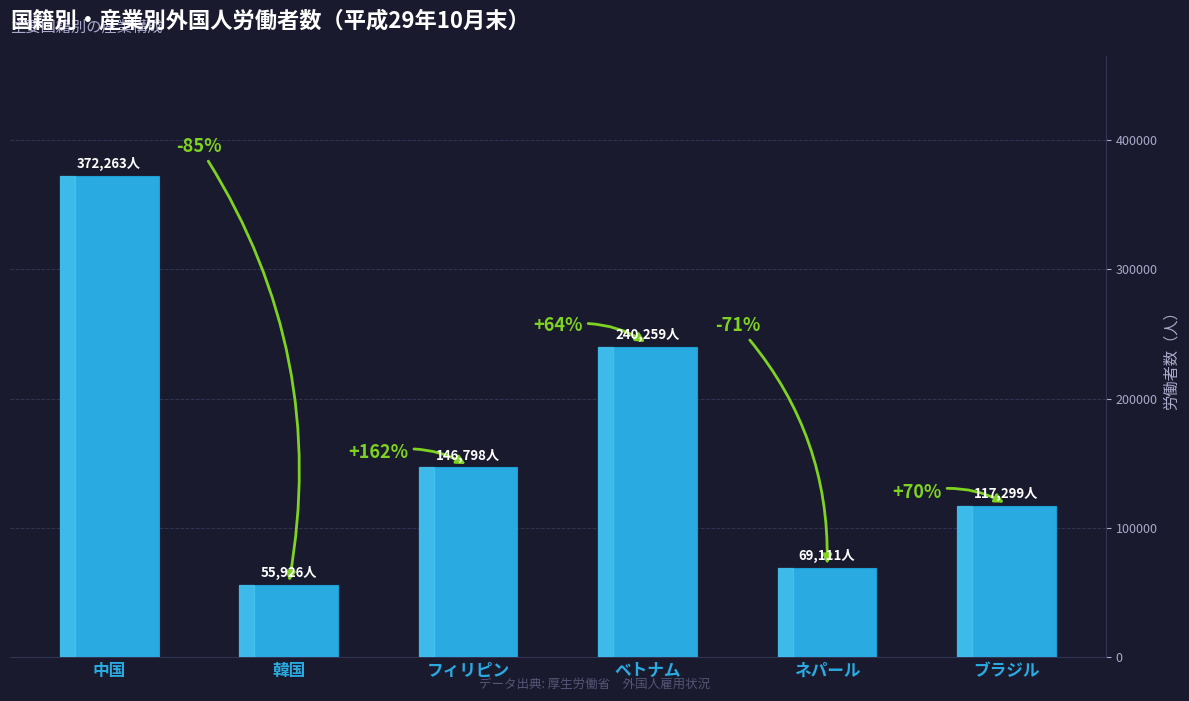

True or false: the data shows 52799 at フィリピン.

False